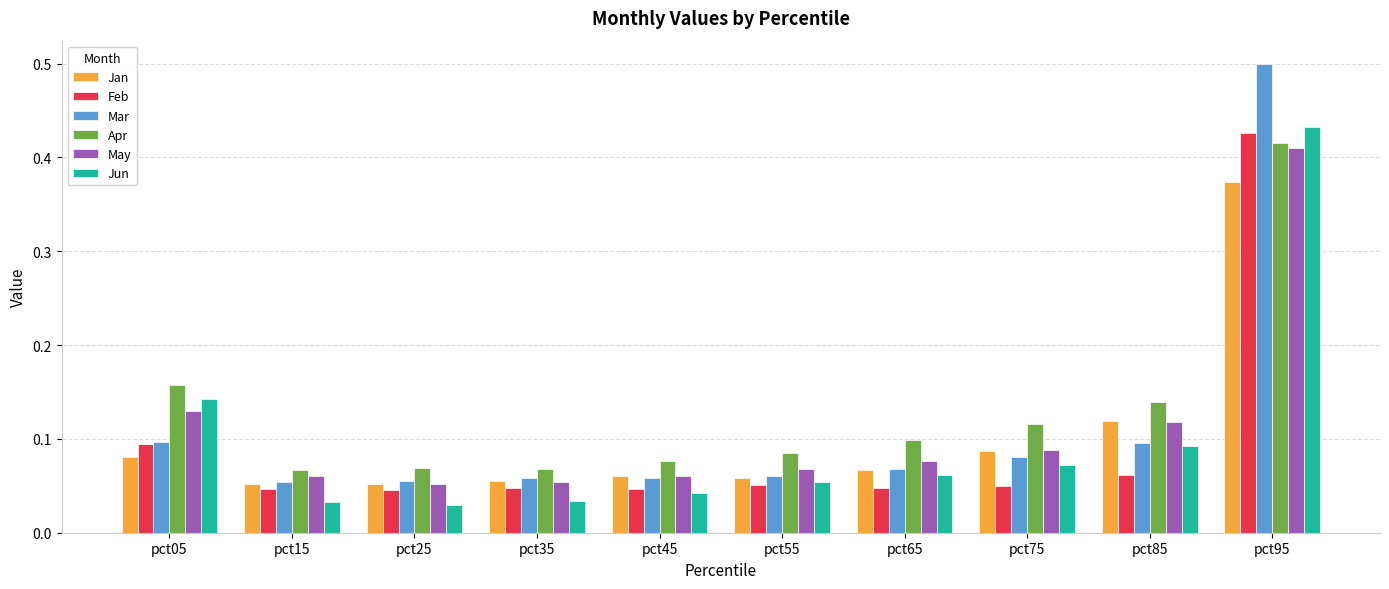

At pct95, list the series in order from smallest to largest.

Jan, May, Apr, Feb, Jun, Mar